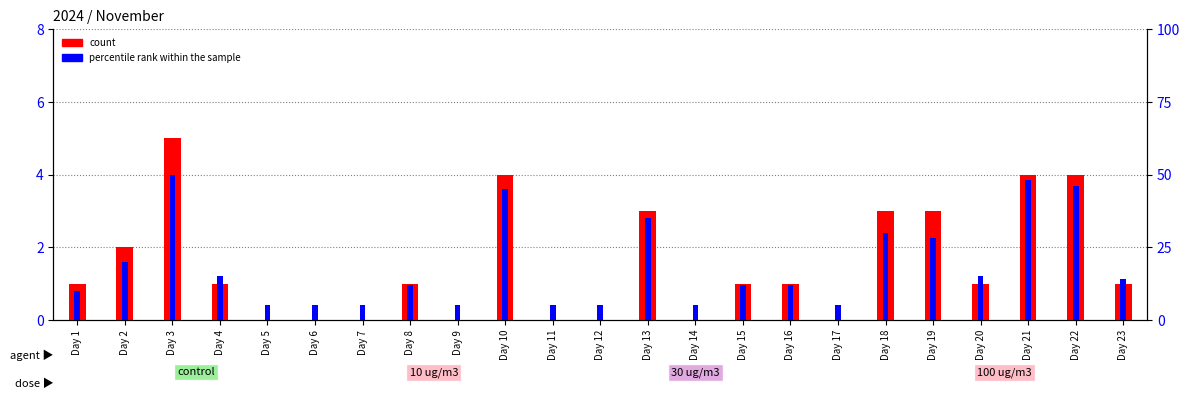

Reading right to left, what are all the values shown in this chart?

count: 1	4	4	1	3	3	0	1	1	0	3	0	0	4	0	1	0	0	0	1	5	2	1
percentile rank within the sample: 14	46	48	15	28	30	5	12	12	5	35	5	5	45	5	12	5	5	5	15	50	20	10